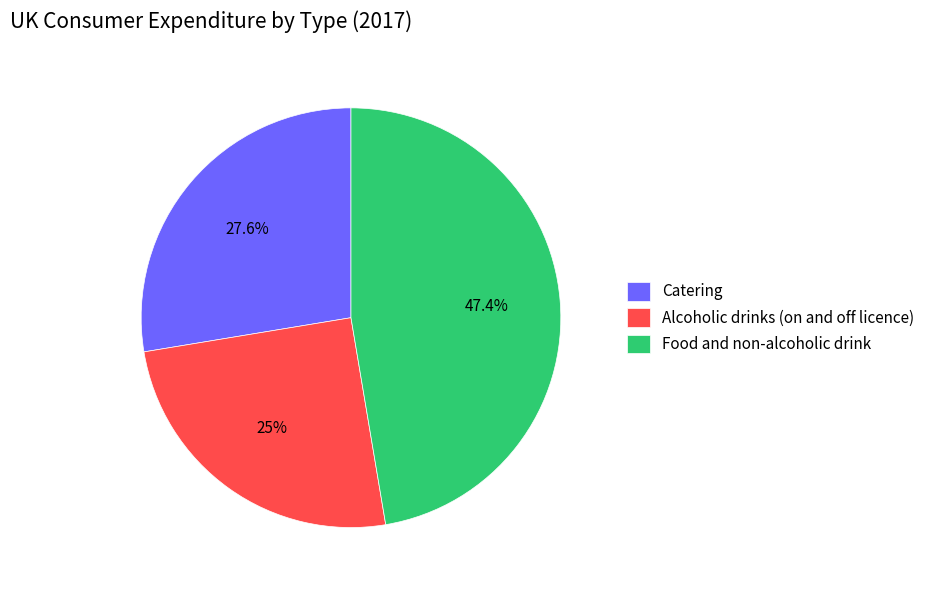

What is the ratio of the value at Alcoholic drinks (on and off licence) to the value at Food and non-alcoholic drink?

0.5